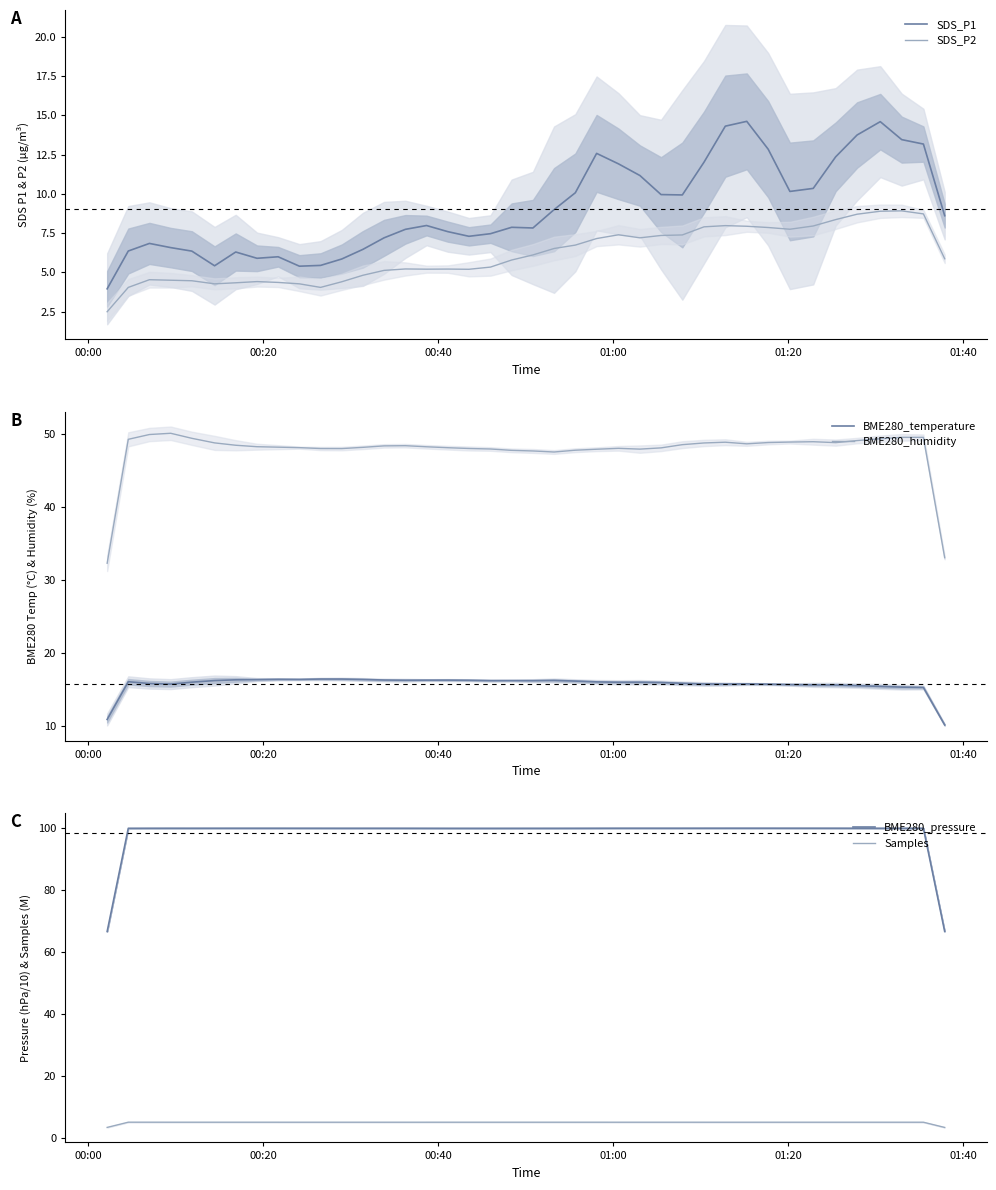

True or false: SDS_P1 and SDS_P2 cross at least once.

False